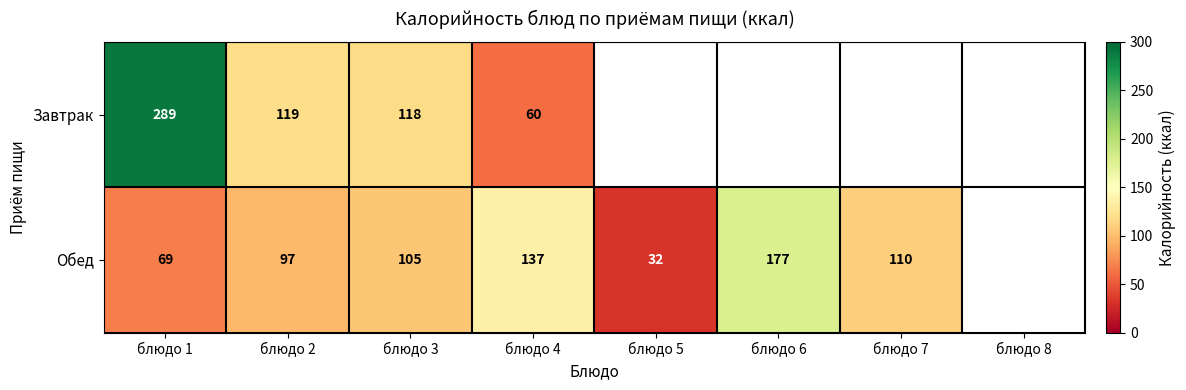

How many data points does each series have?

8